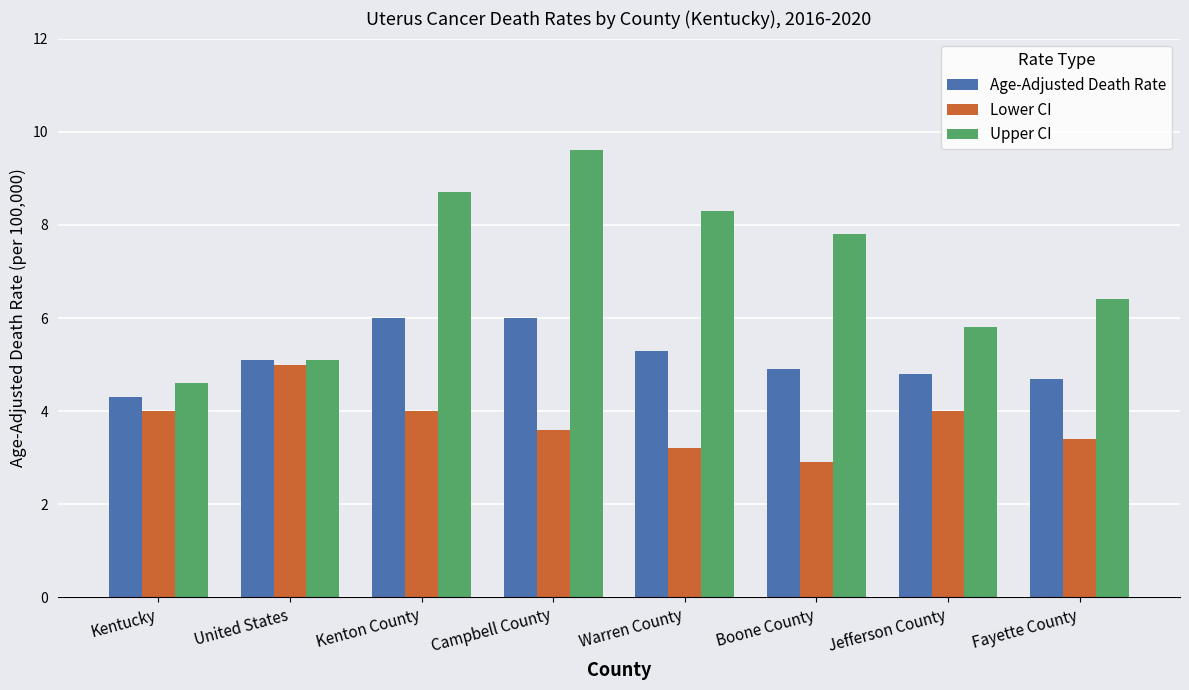

Rank the series by their average value, from lowest to highest.

Lower CI, Age-Adjusted Death Rate, Upper CI